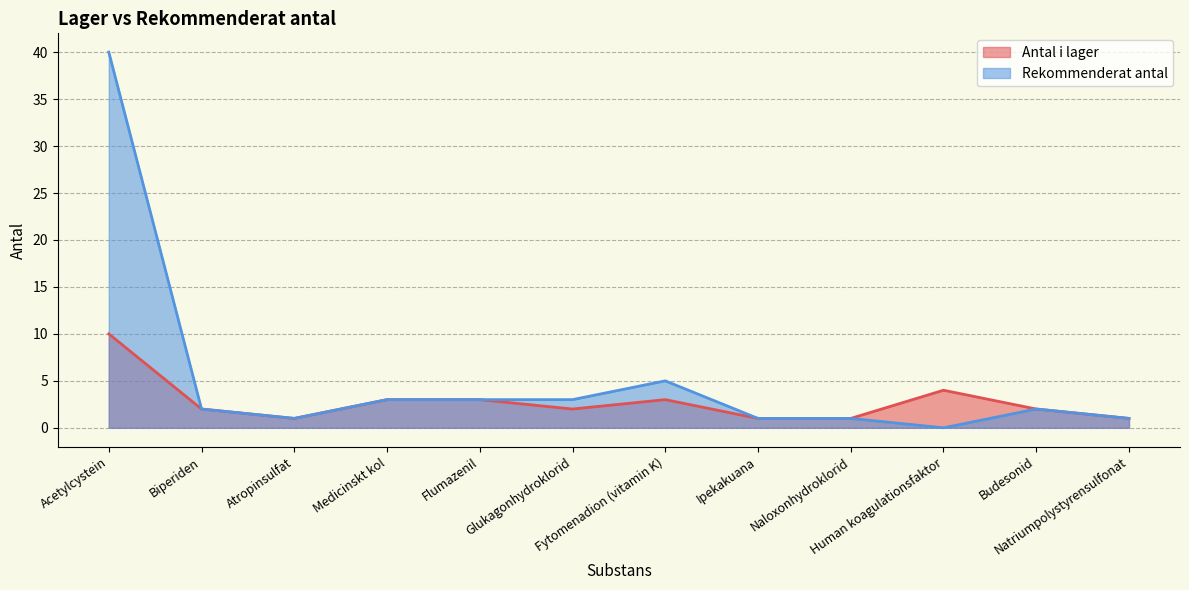

Read the Antal i lager value at Glukagonhydroklorid.

2